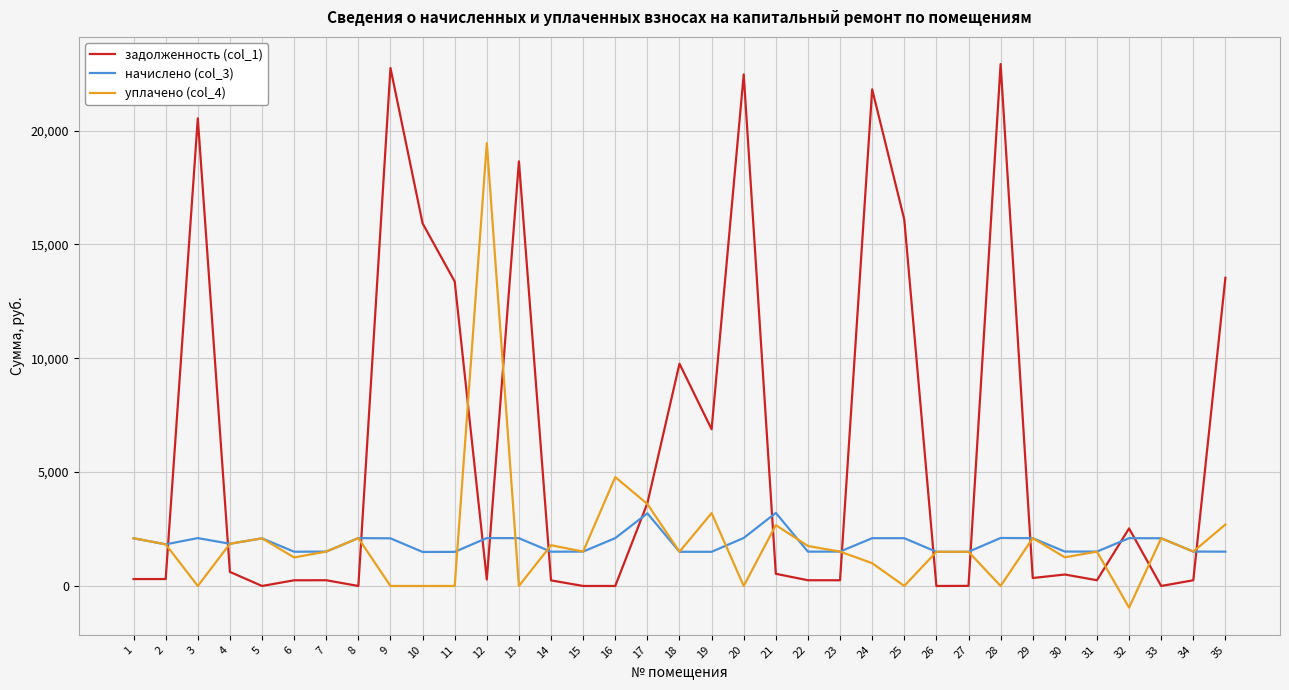

Which series has the largest total across all categories?

задолженность (col_1)